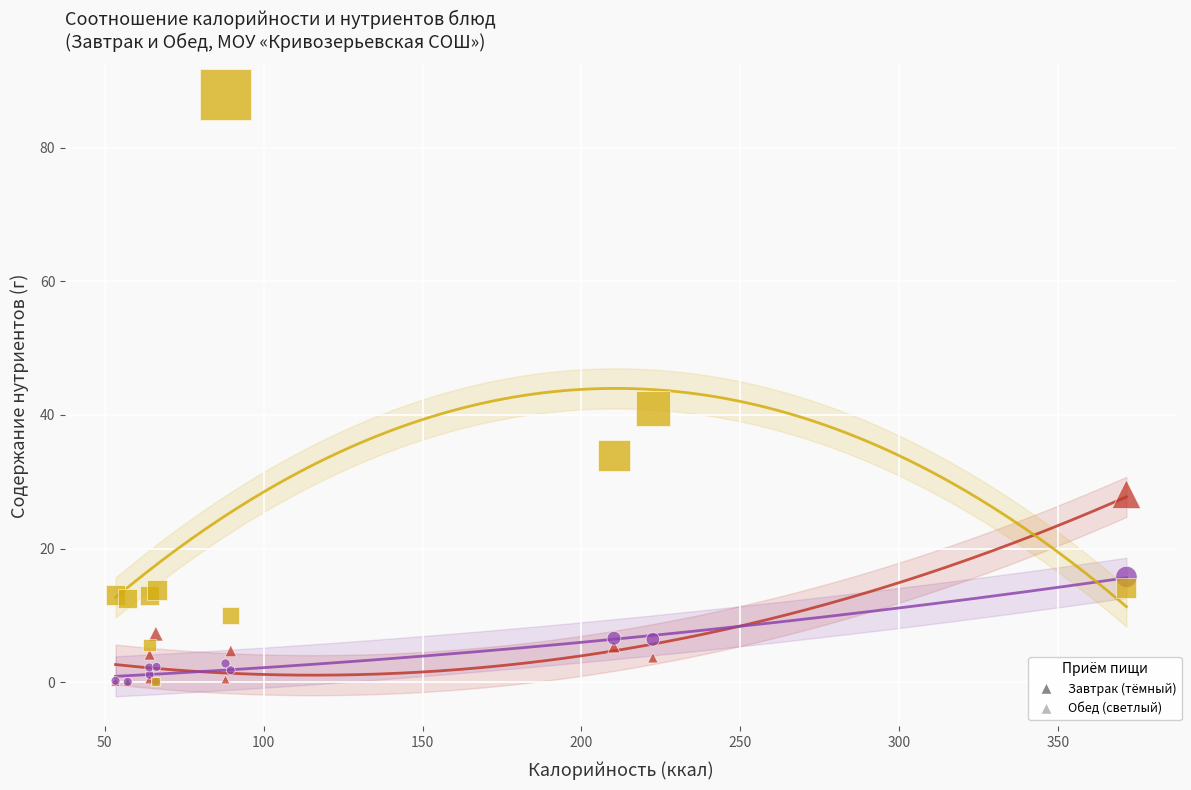

Across all series, what Y value is closest to 44?

40.9